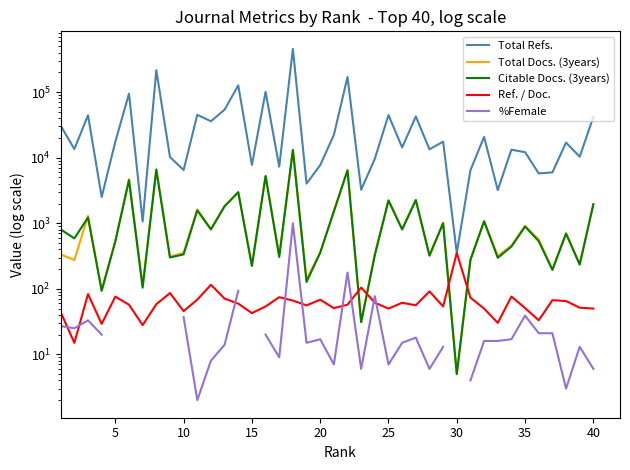

What is the difference between the Ref. / Doc. values at 20 and 25?

14.7